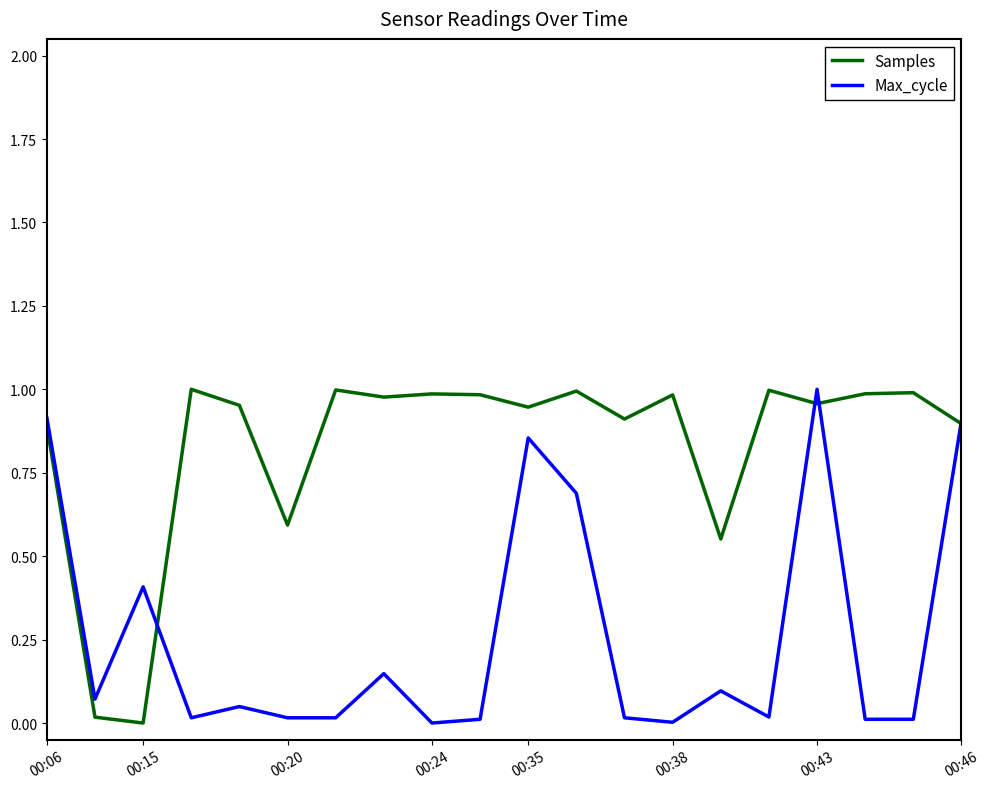

Rank the series by their average value, from lowest to highest.

Max_cycle, Samples